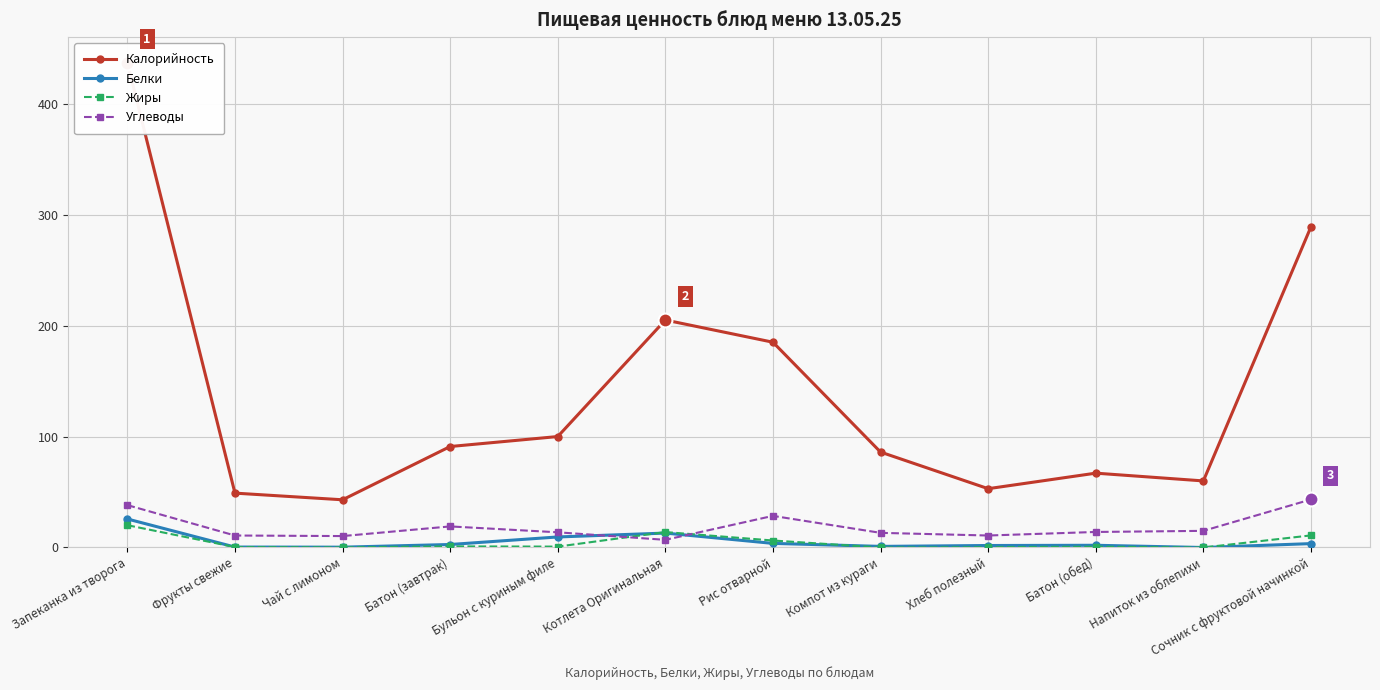

Between Котлета Оригинальная and Хлеб полезный, which is larger?

Котлета Оригинальная